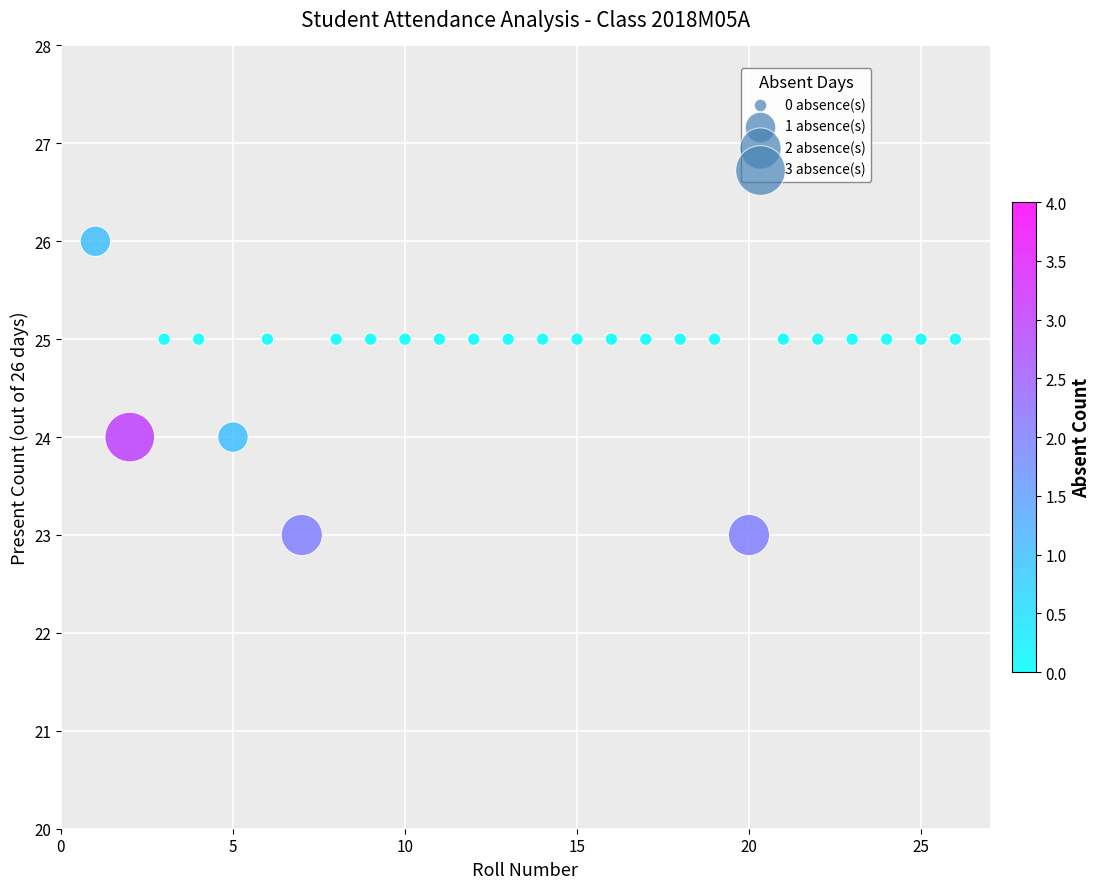

What is the range of X values (max minus min)?

25